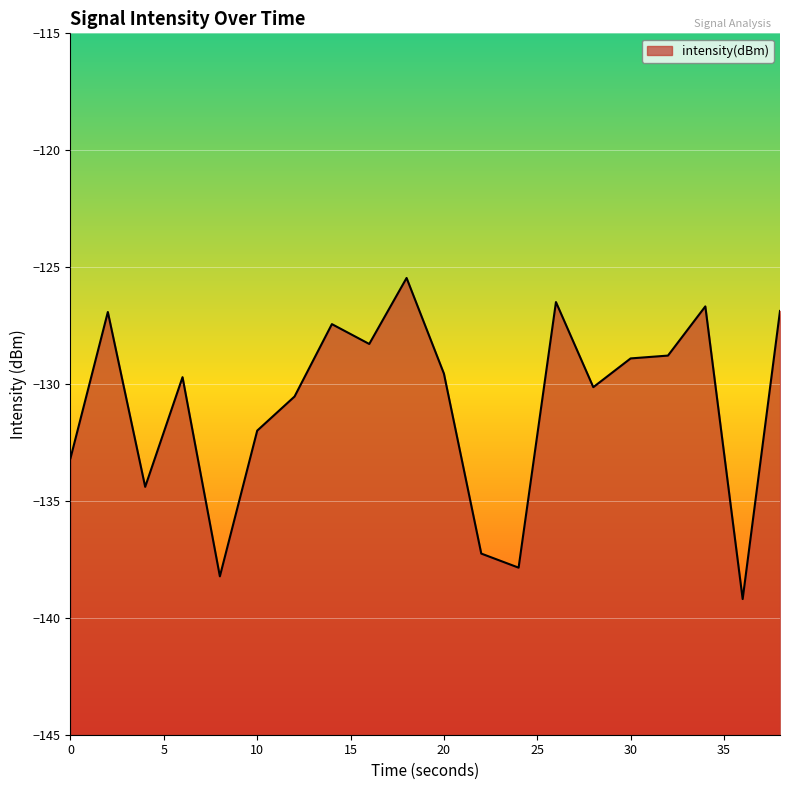

How many data points are less than -129?

11